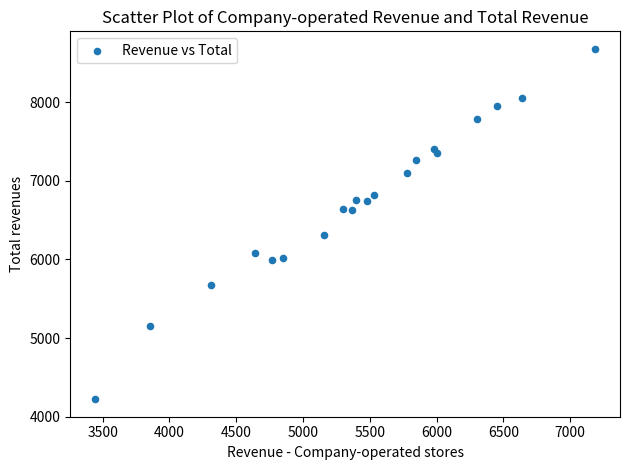

What is the range of X values (max minus min)?

3742.6